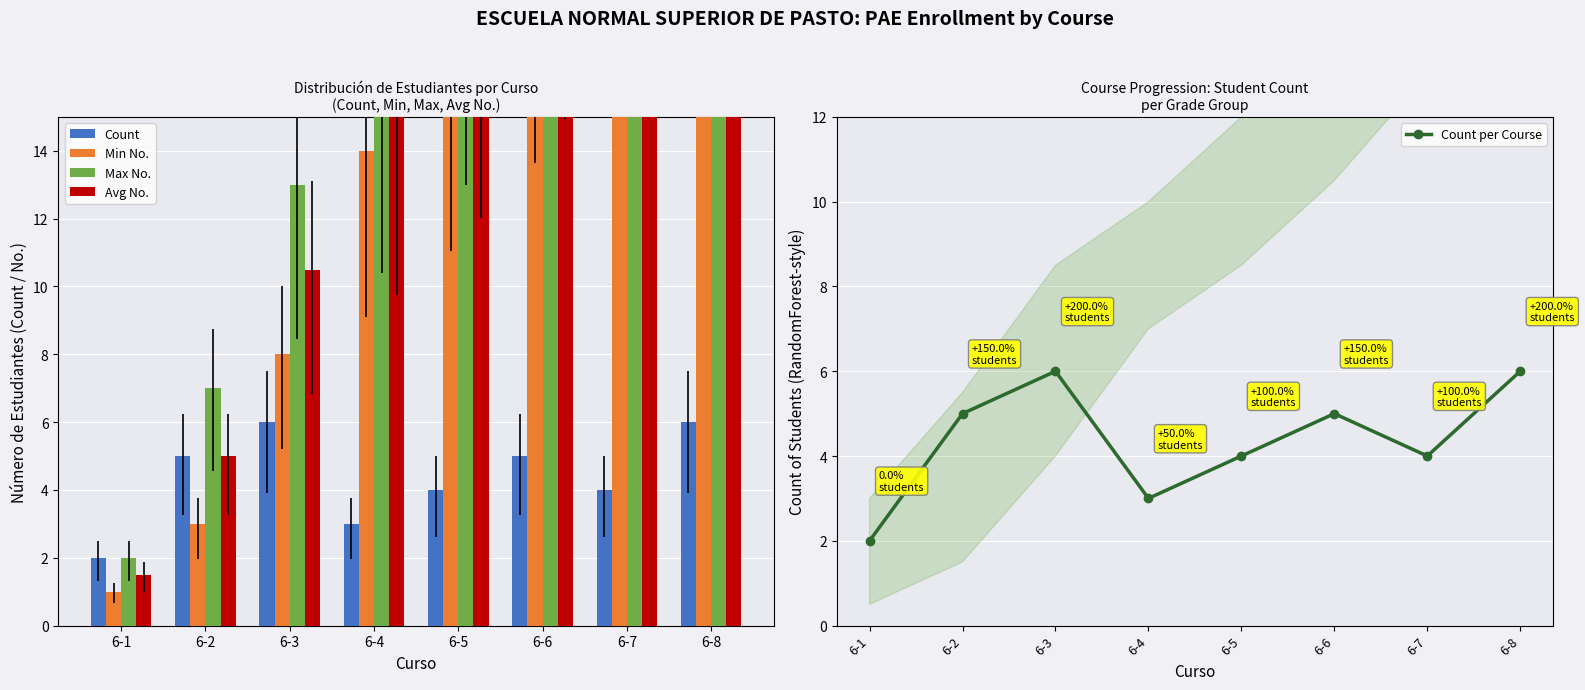

Reading left to right, what are all the values shown in this chart?

Count: 6-1=2.0	6-2=5.0	6-3=6.0	6-4=3.0	6-5=4.0	6-6=5.0	6-7=4.0	6-8=6.0
Min No.: 6-1=1.0	6-2=3.0	6-3=8.0	6-4=14.0	6-5=17.0	6-6=21.0	6-7=26.0	6-8=30.0
Max No.: 6-1=2.0	6-2=7.0	6-3=13.0	6-4=16.0	6-5=20.0	6-6=25.0	6-7=29.0	6-8=35.0
Avg No.: 6-1=1.5	6-2=5.0	6-3=10.5	6-4=15.0	6-5=18.5	6-6=23.0	6-7=27.5	6-8=32.5
Count per Course: 6-1=2.0	6-2=5.0	6-3=6.0	6-4=3.0	6-5=4.0	6-6=5.0	6-7=4.0	6-8=6.0